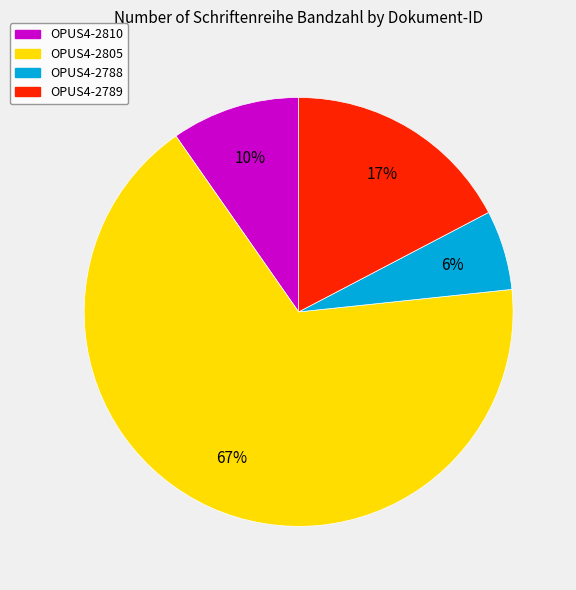

What is the ratio of the value at OPUS4-2810 to the value at OPUS4-2805?

0.1